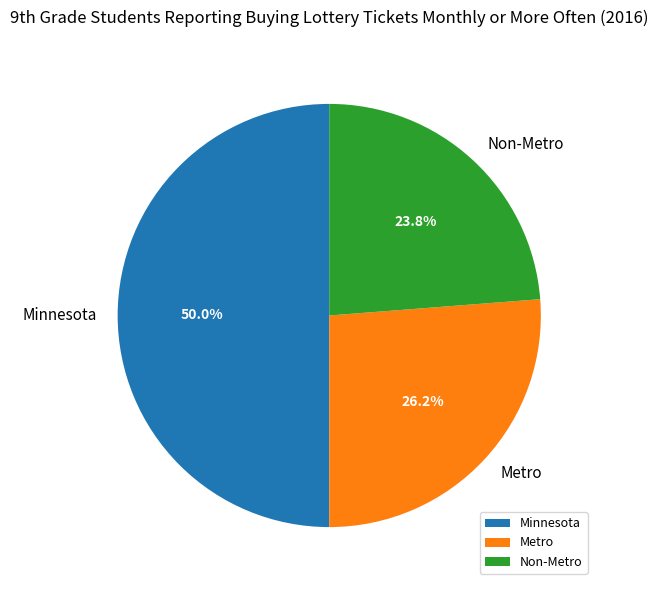

Is it true that Metro is 26% of the pie?

True